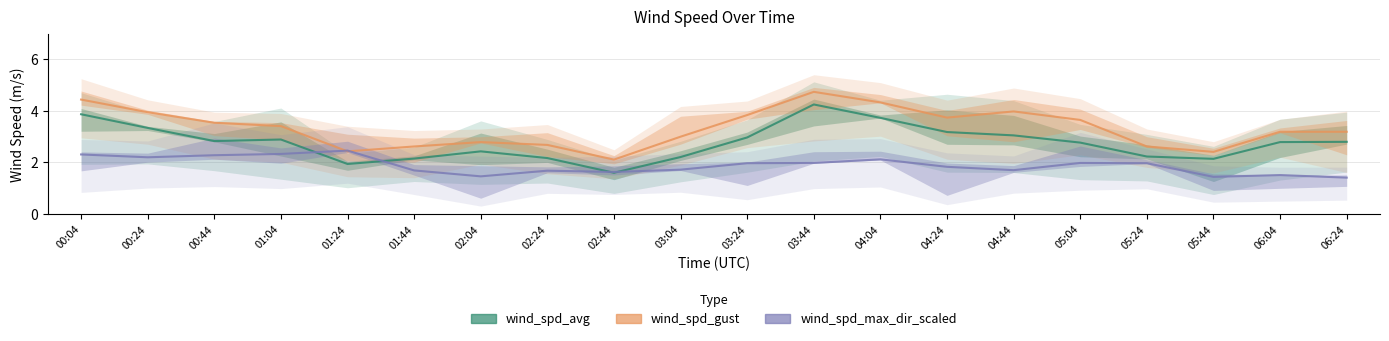

Which series has the largest total across all categories?

wind_spd_gust